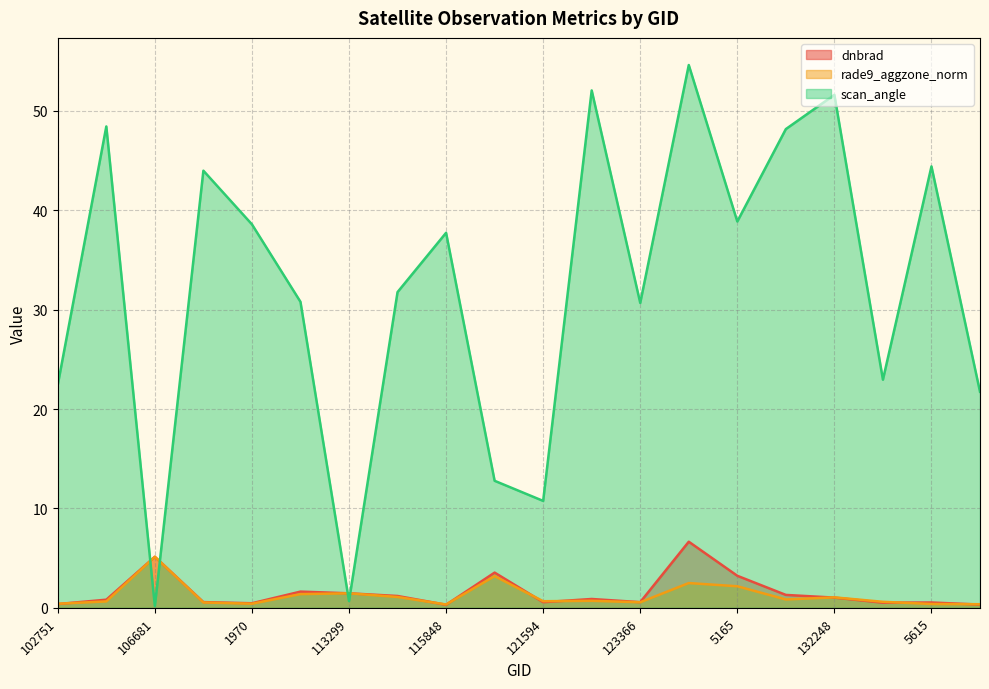

What is the sum of all scan_angle values?

643.1